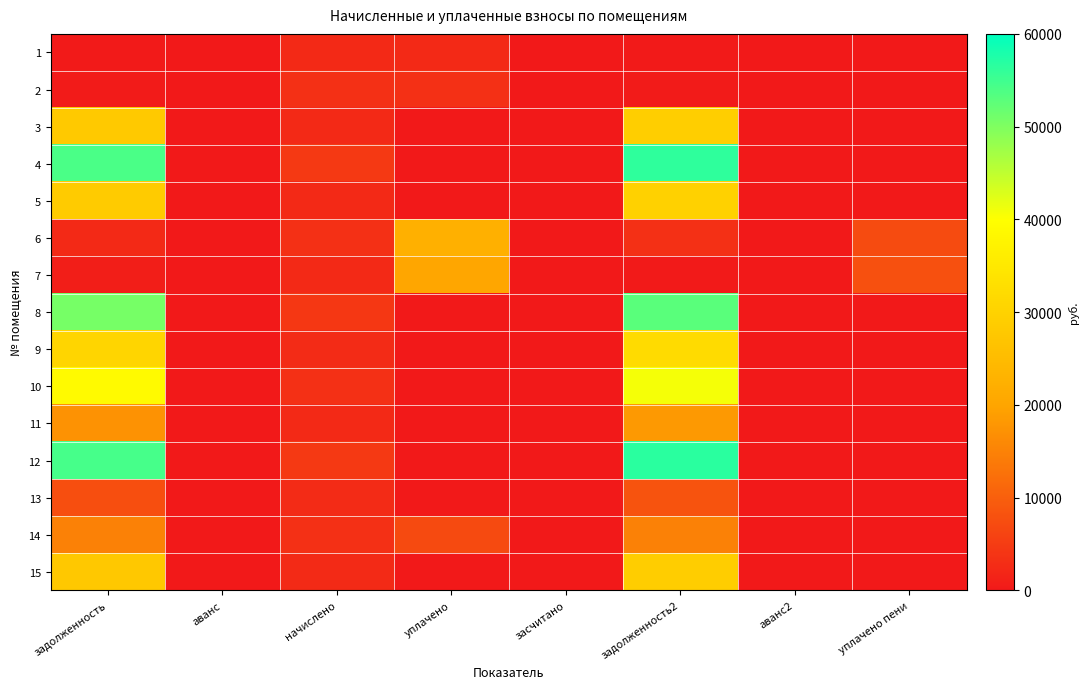

Which has a higher value, уплачено or задолженность2?

уплачено